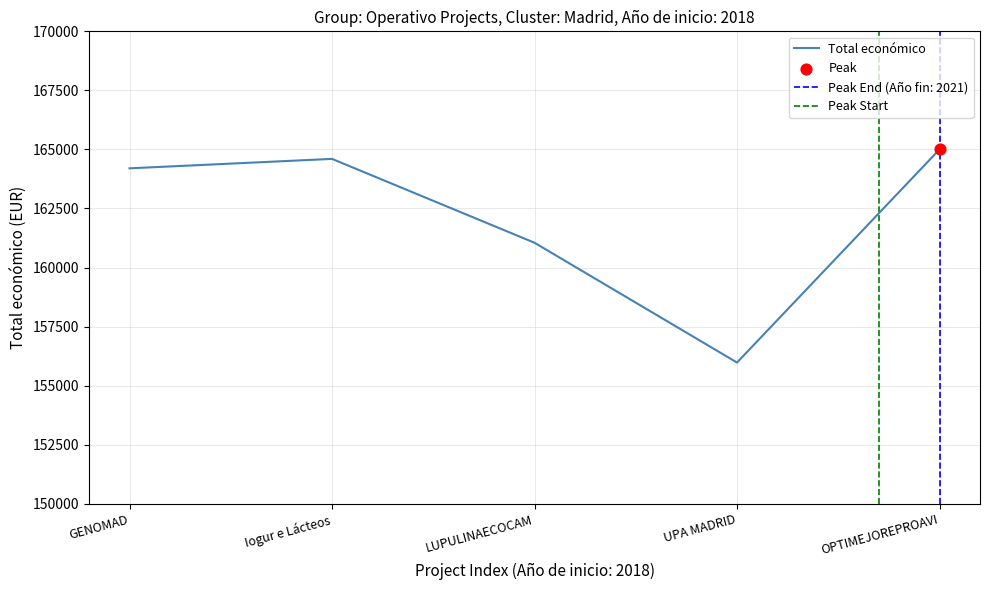

List the labels in order of Total económico value, smallest first.

UPA MADRID, LUPULINAECOCAM, GENOMAD, Iogur e Lácteos, OPTIMEJOREPROAVI